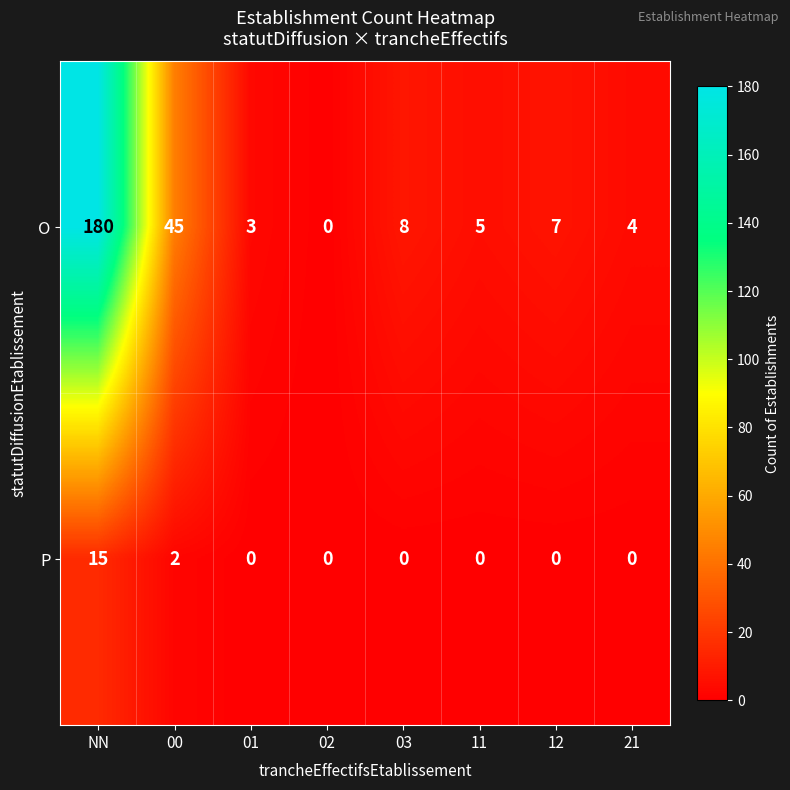

Count the P values in the range 0 to 2.

7